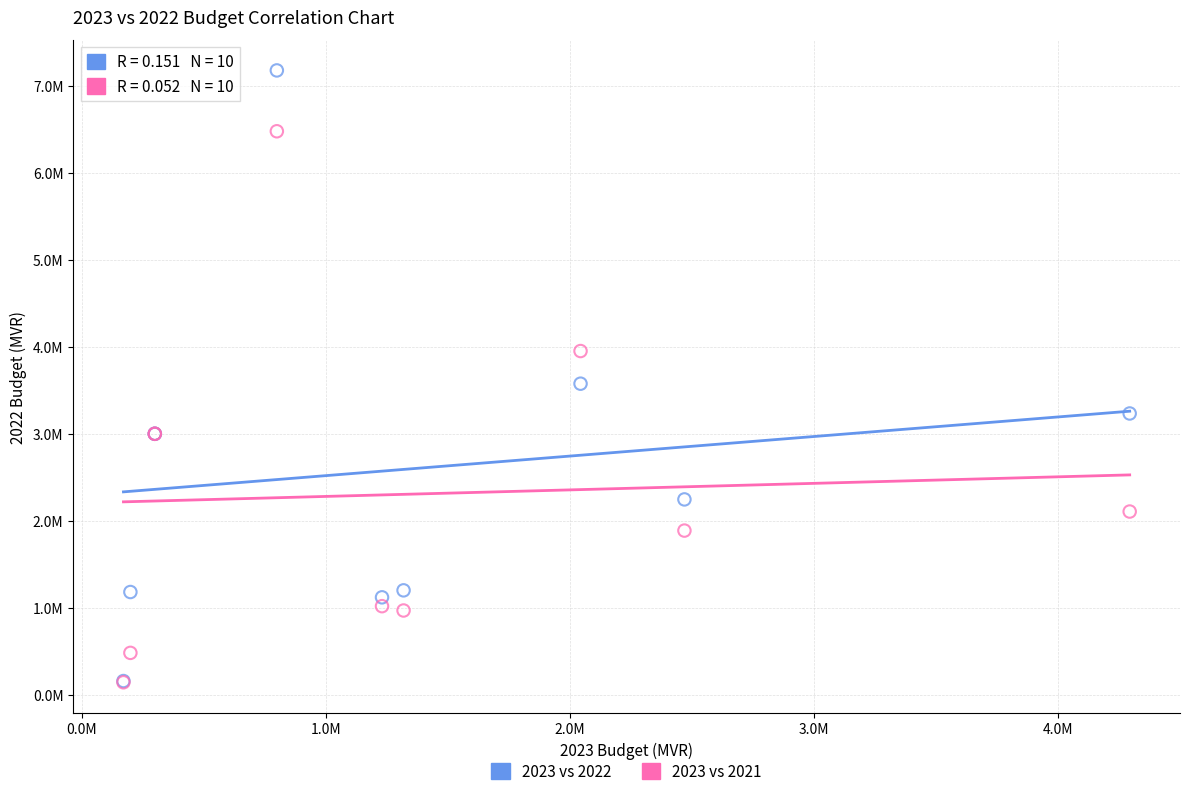

Which series reaches the maximum Y coordinate?

2023 vs 2022